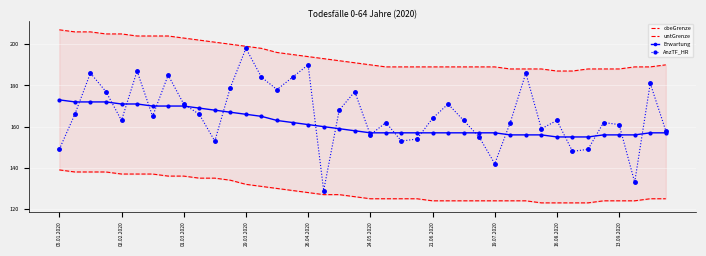

Where is obeGrenze nearest to the value 197?

13